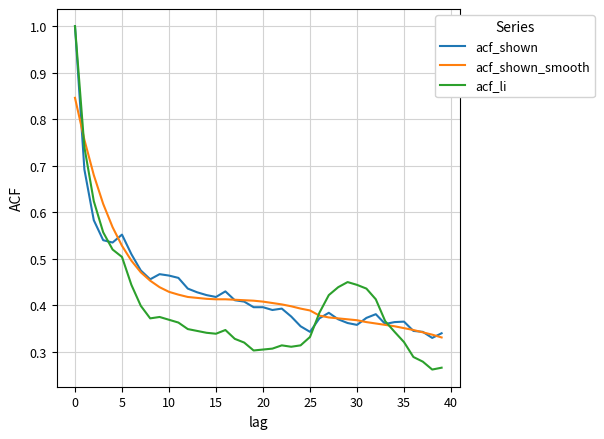

Which series has the largest range (max minus min)?

acf_li